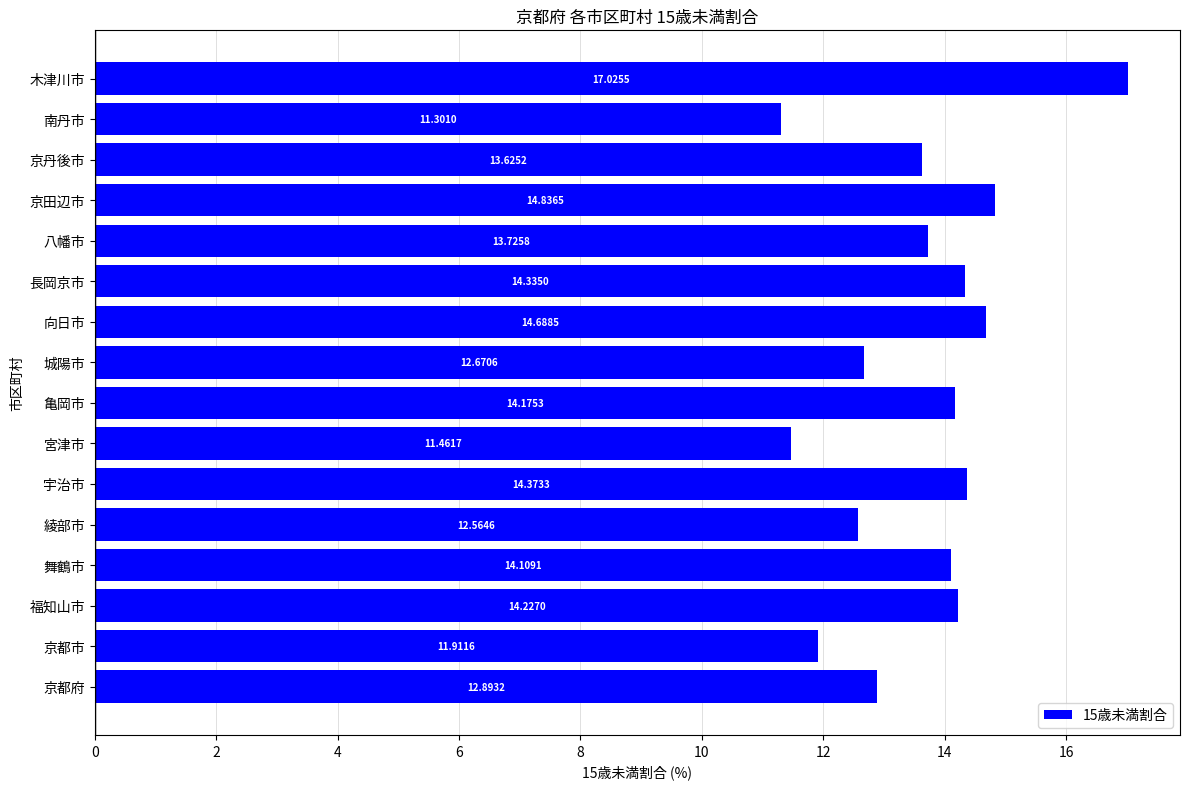

Which category has the highest value across all series?

木津川市